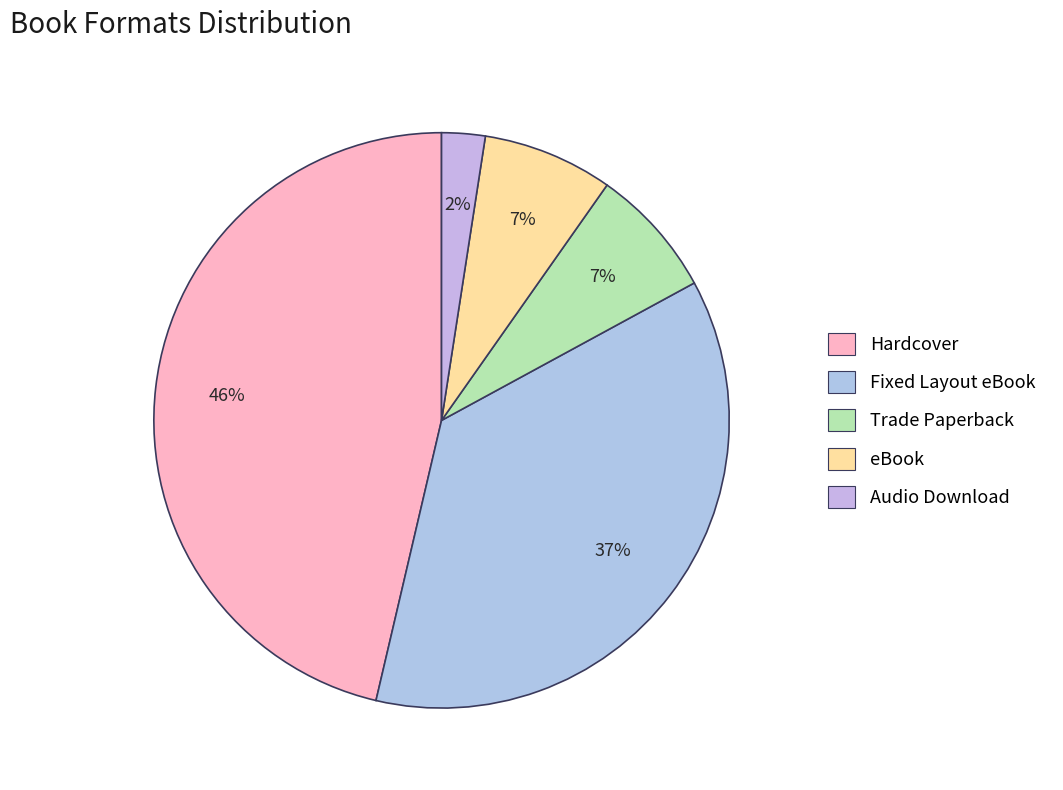

How many slices are in this pie chart?

5